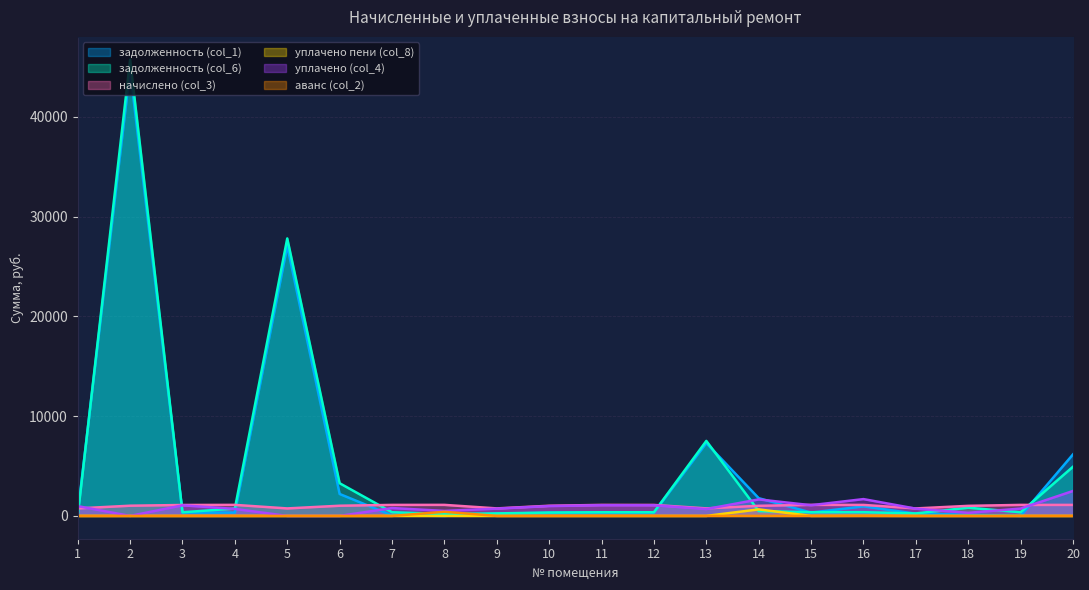

How many categories are shown in the chart?

20